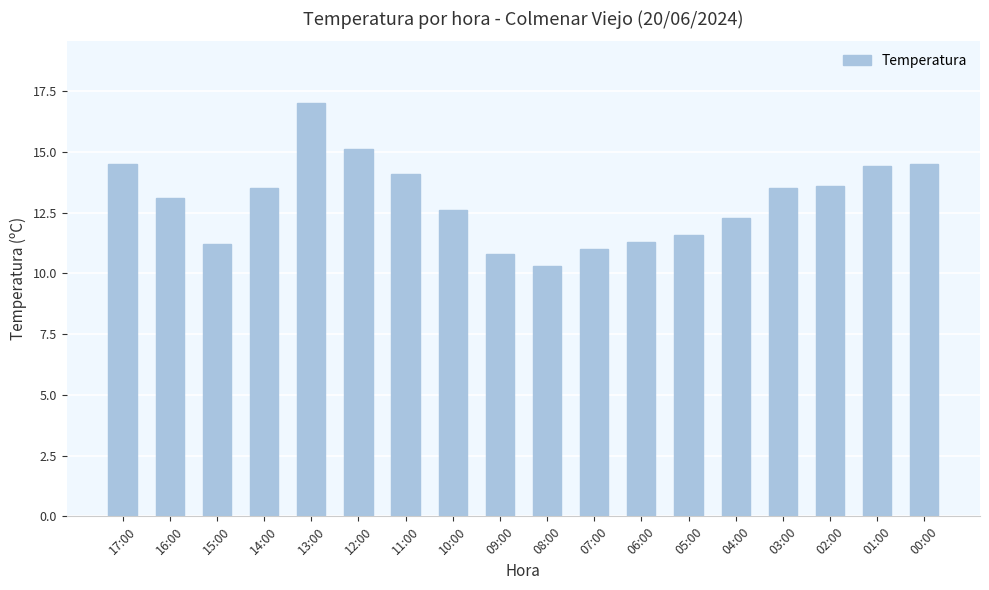

The chart shows a value of 9.9 at 17:00. True or false?

False